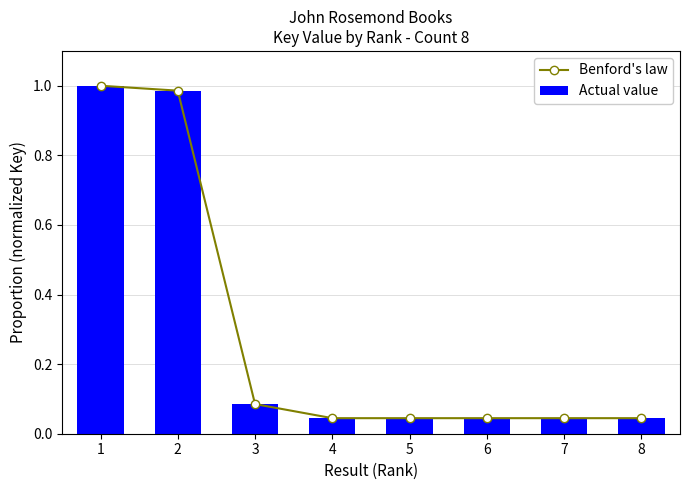

The value of Benford's law at 6 is 0.0. True or false?

True